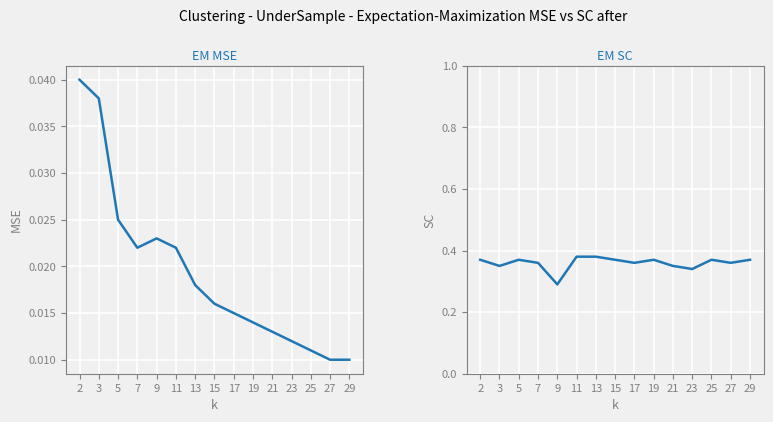

How many EM MSE values are between 0 and 1?

15